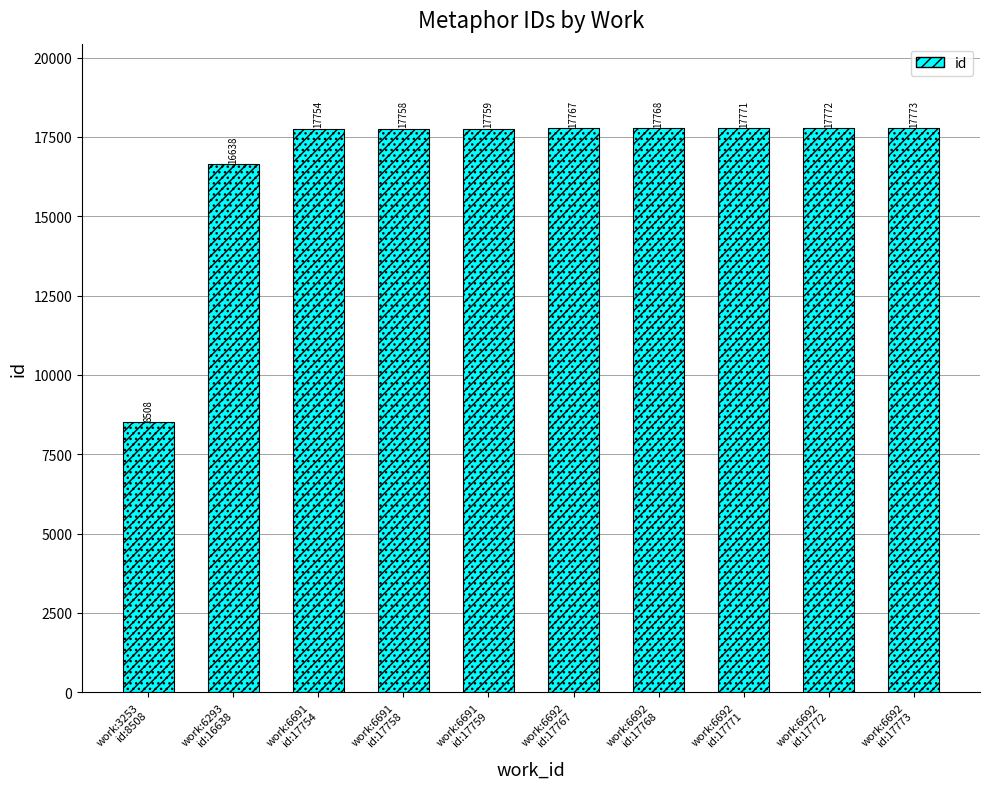

Which category has the lowest value across all series?

work:3253
id:8508